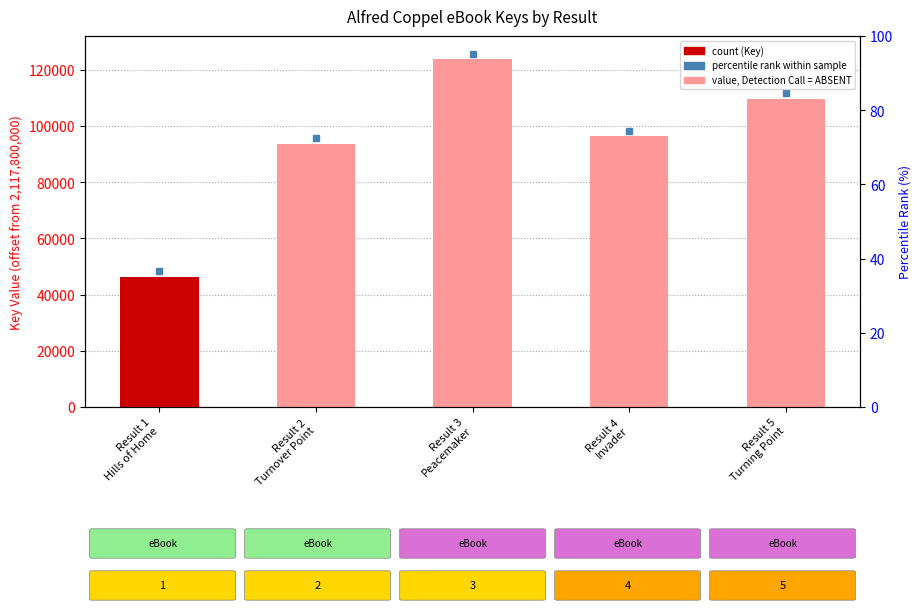

What is the sum of all values?

469783